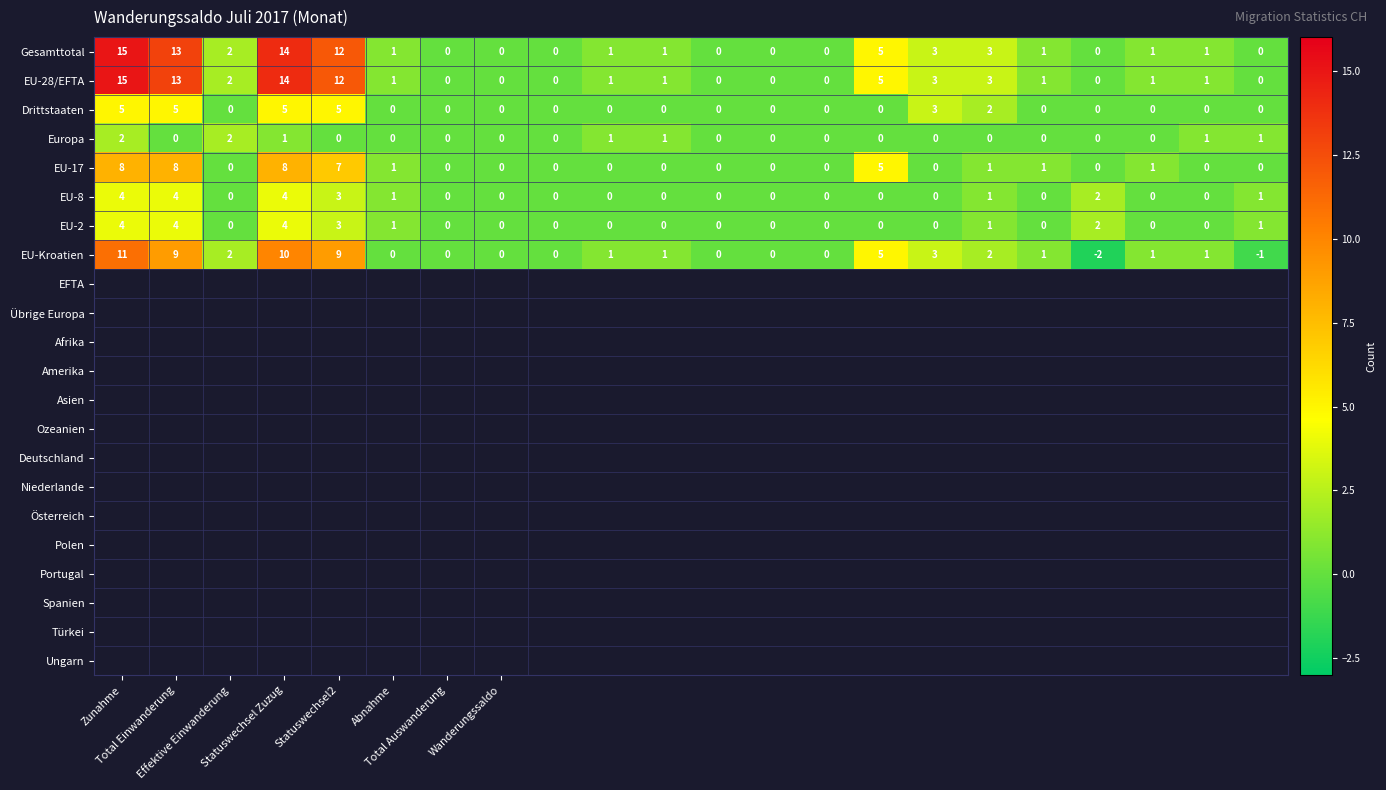

What is the greatest value displayed?

15